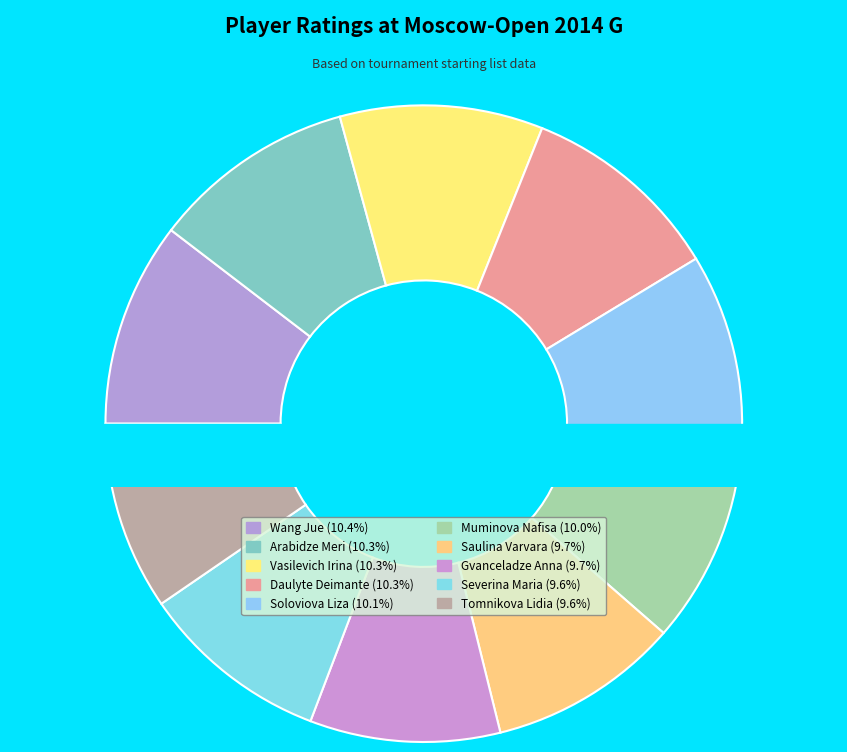

What portion of the pie excludes Wang Jue?

89.6%